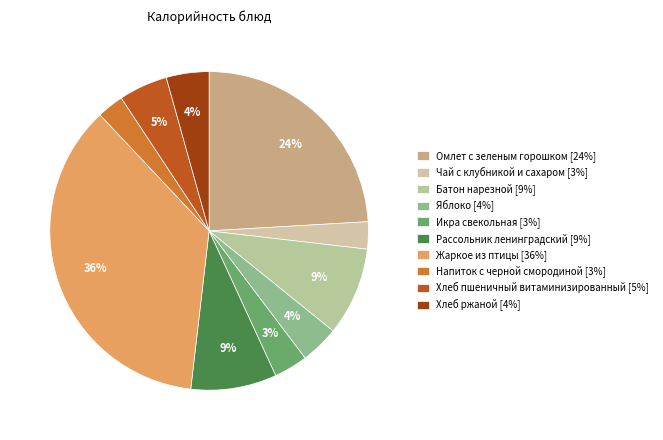

Rank the categories by value from highest to lowest.

Жаркое из птицы, Омлет с зеленым горошком, Батон нарезной, Рассольник ленинградский, Хлеб пшеничный витаминизированный, Хлеб ржаной, Яблоко, Икра свекольная, Чай с клубникой и сахаром, Напиток с черной смородиной